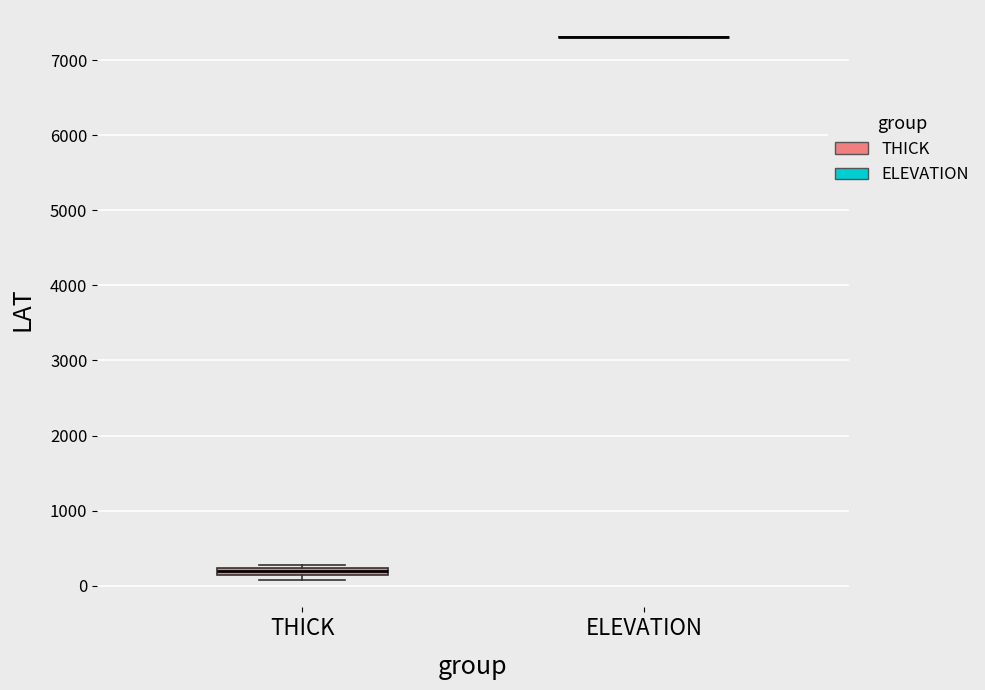

Where is the lower edge of the box for THICK on the y-axis? The values are not printed on the chart, so give them approximately, as read against the axis.

100